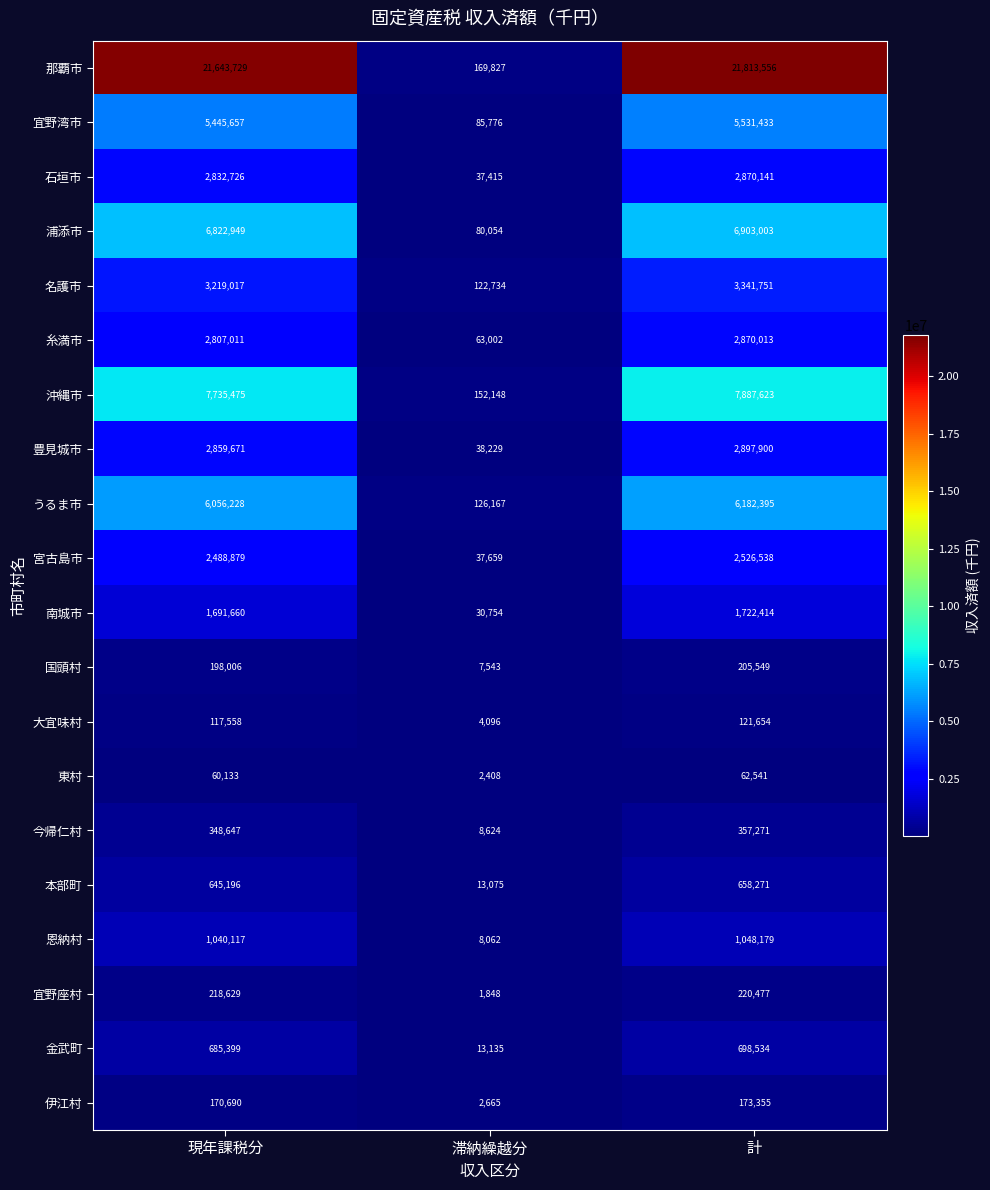

Which series has the largest range (max minus min)?

那覇市